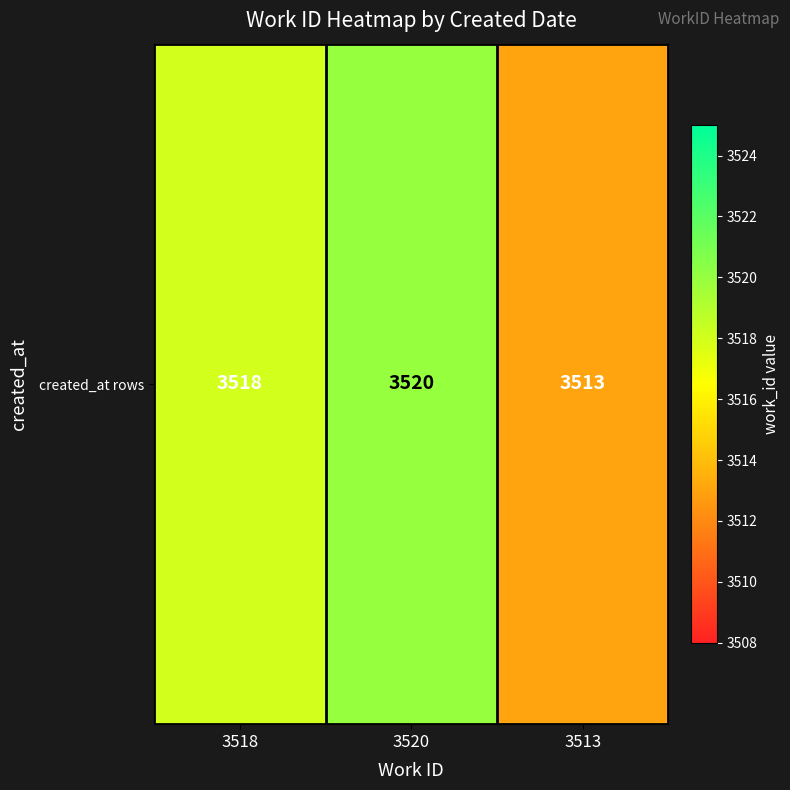

The chart shows a value of 3513 at 3513. True or false?

True